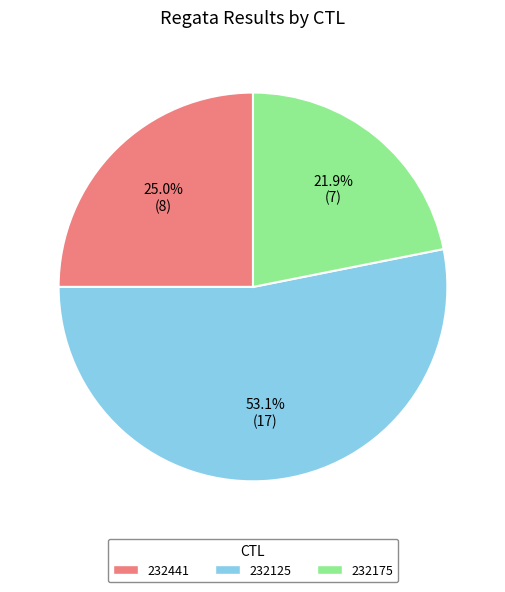

To the nearest percent, what is the difference between the 232441 and 232125 slice percentages?

28%